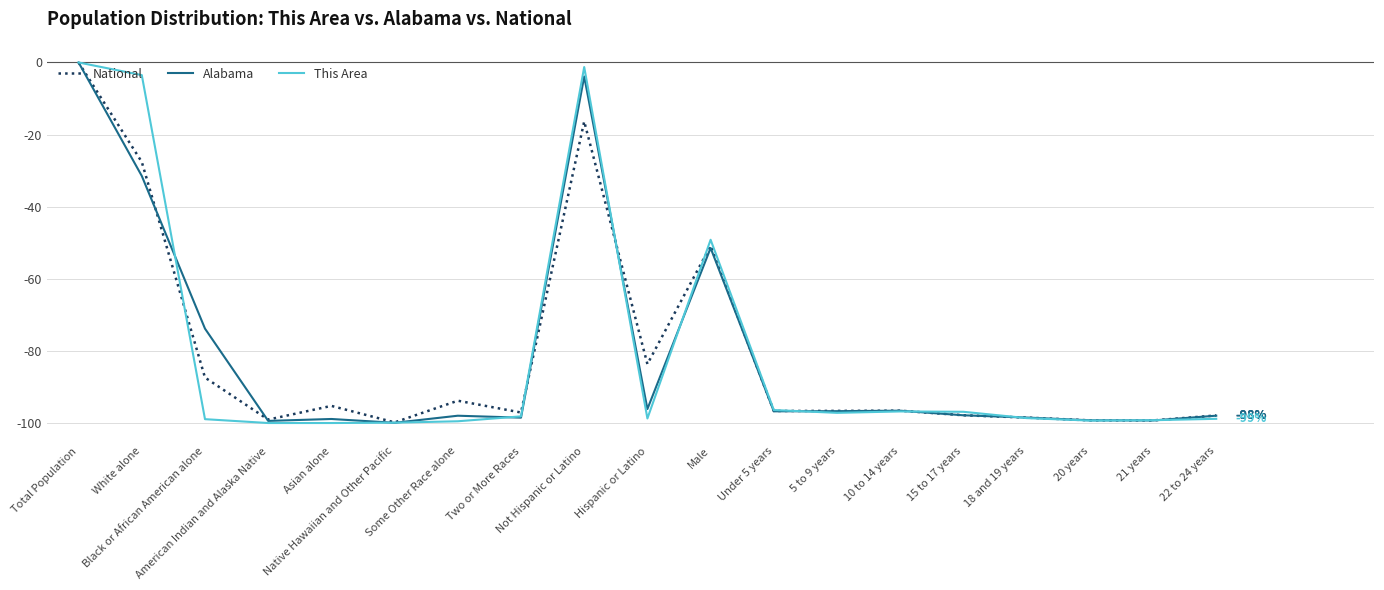

Which series has the widest spread of values?

This Area